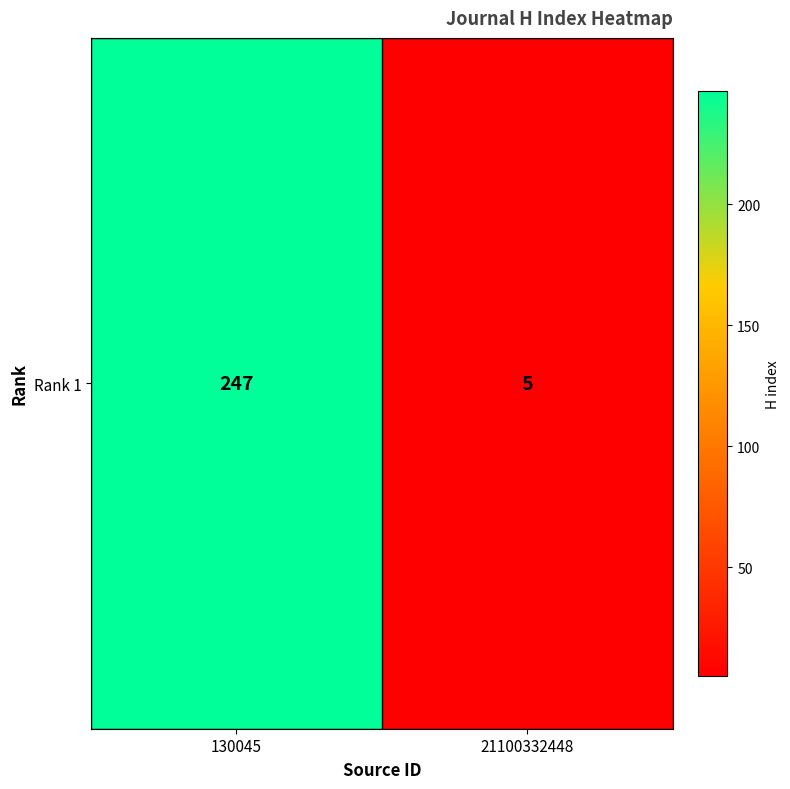

Read the value at 130045, to the nearest 5.

245